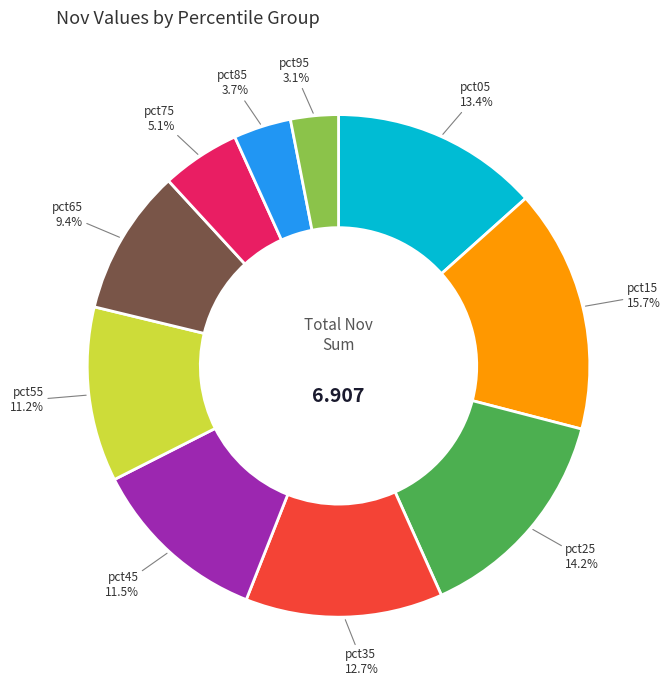

Is there a majority slice in this chart?

No